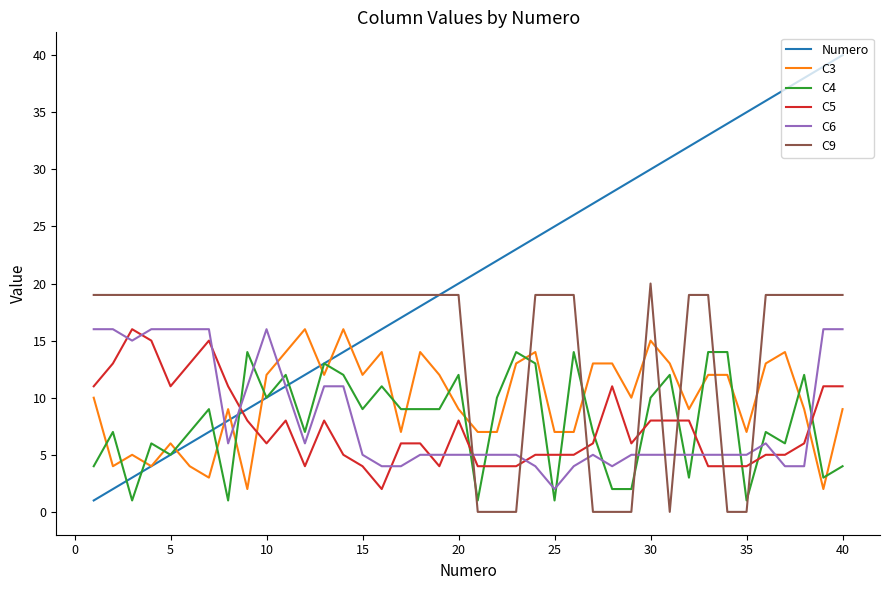

What is the greatest value displayed?

40